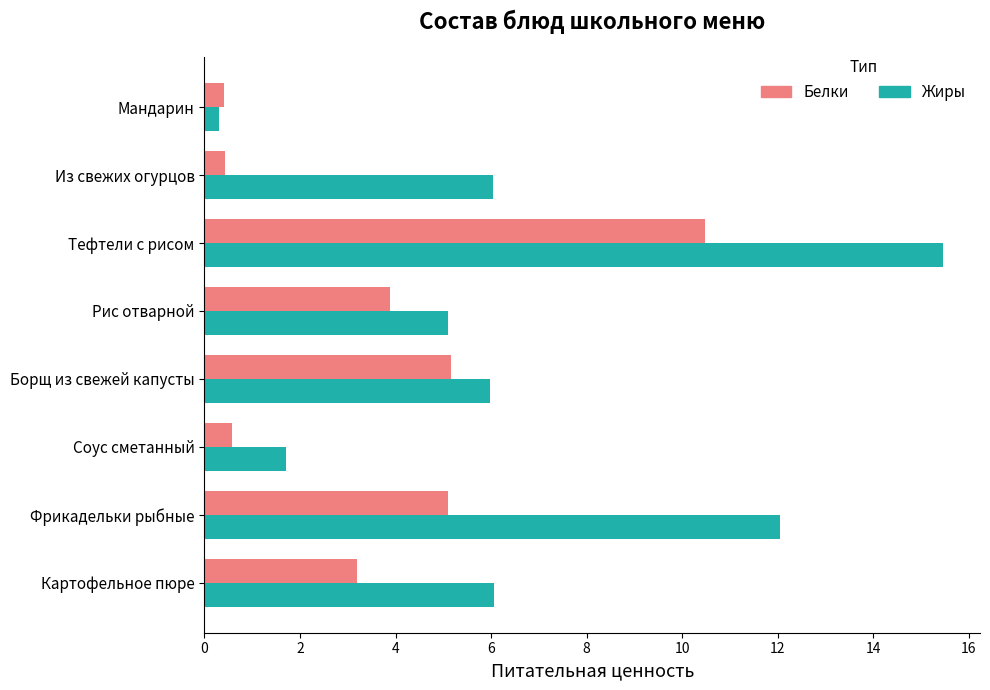

At which category is the sum across all series the highest?

Тефтели с рисом